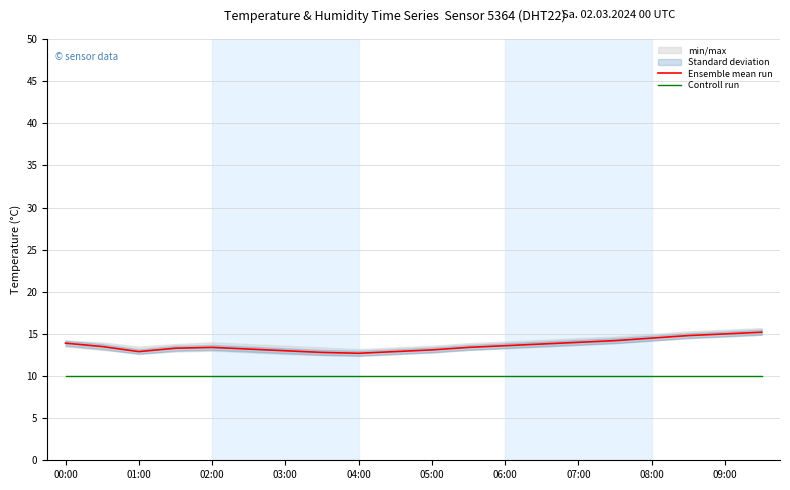

Is it true that Controll run equals 3.8 at 08:00?

False